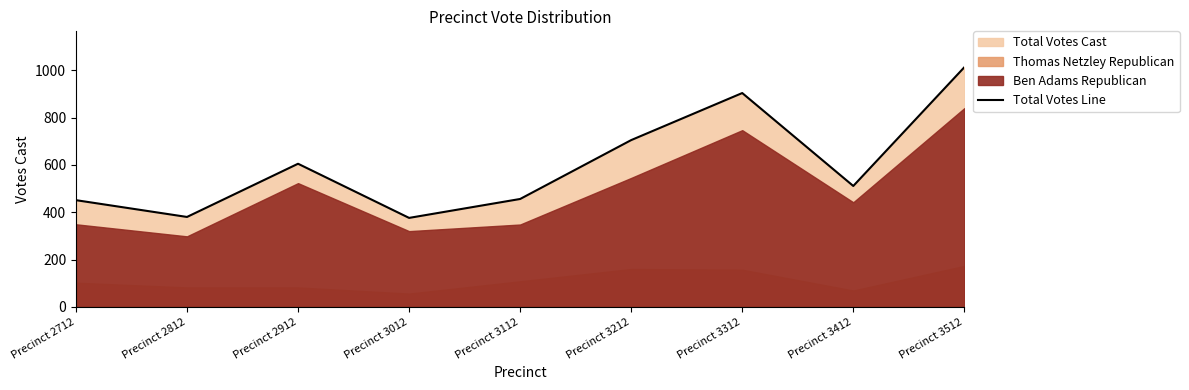

At which category does the data reach its first local valley?

Precinct 2812